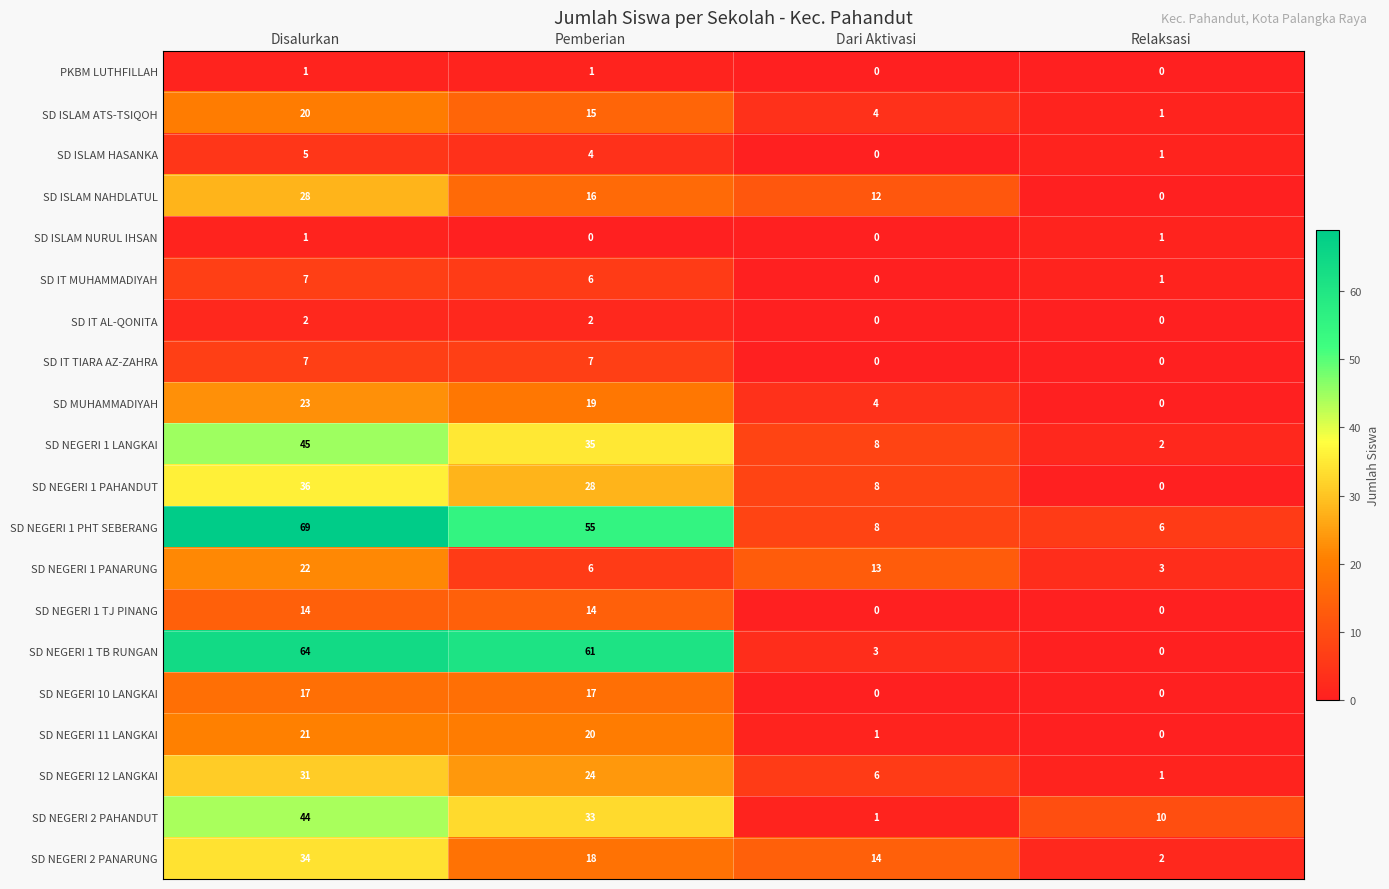

What is the difference between the second highest and second lowest values in the SD MUHAMMADIYAH series?

15